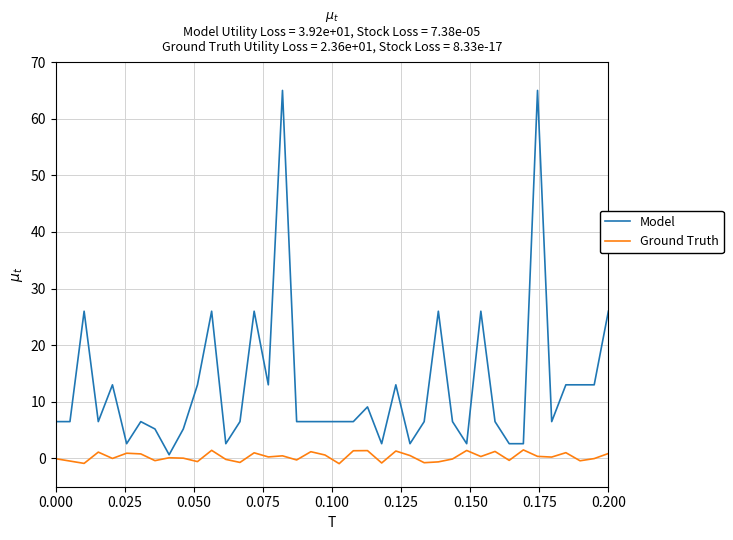

List the series in order of their peak value, lowest first.

Ground Truth, Model